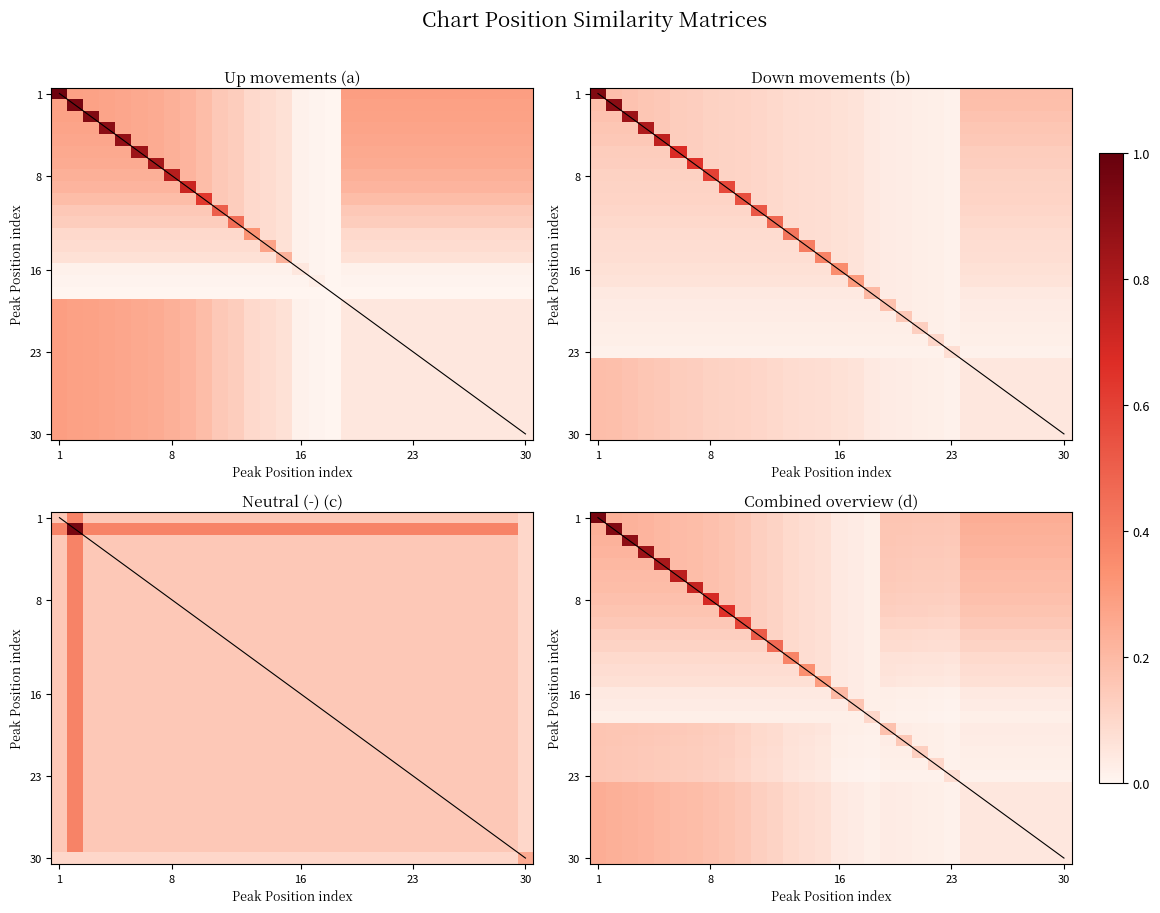

What is the total value across all series at 9?

4.1